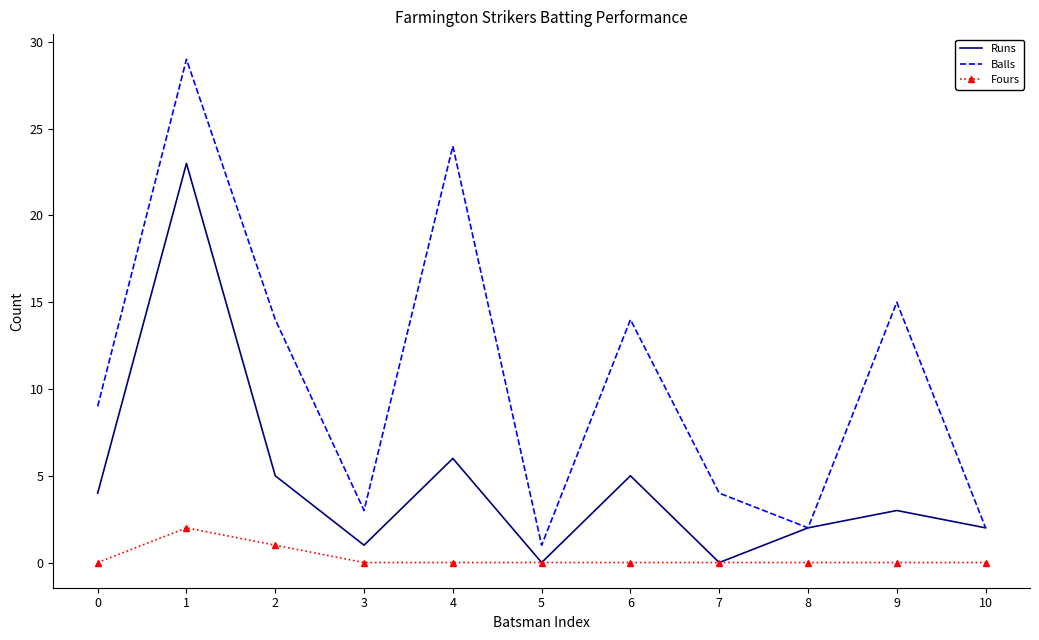

True or false: Runs has more than 0 points higher than both neighbors.

True